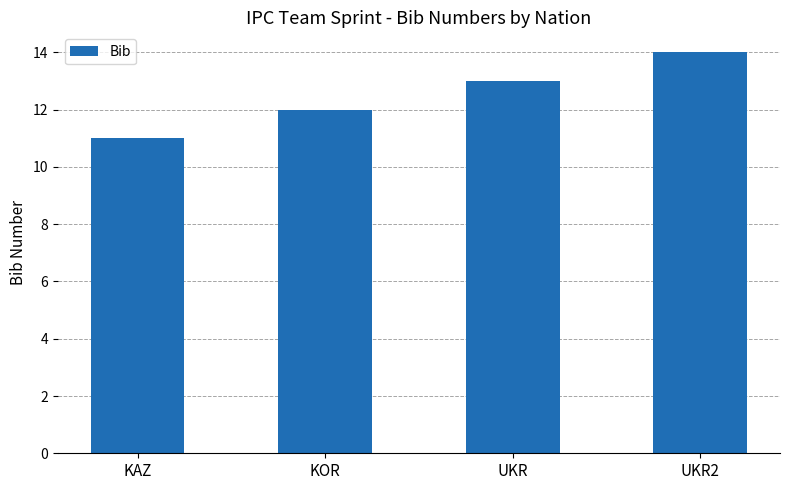

Between UKR2 and KOR, which is larger?

UKR2